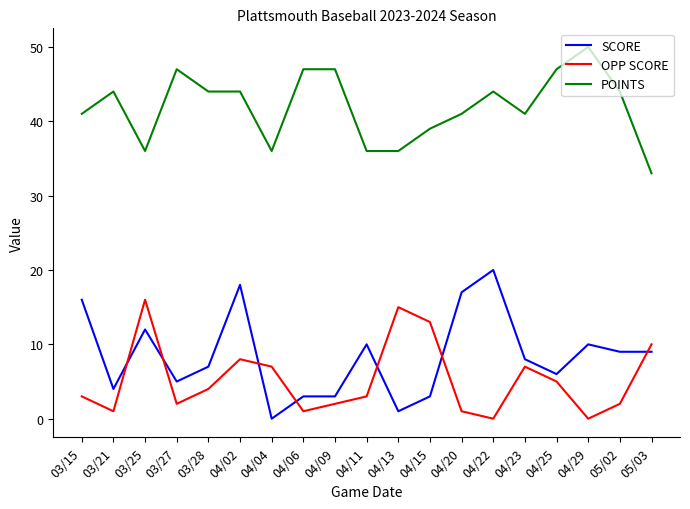

The value of OPP SCORE at 04/15 is 13. True or false?

True